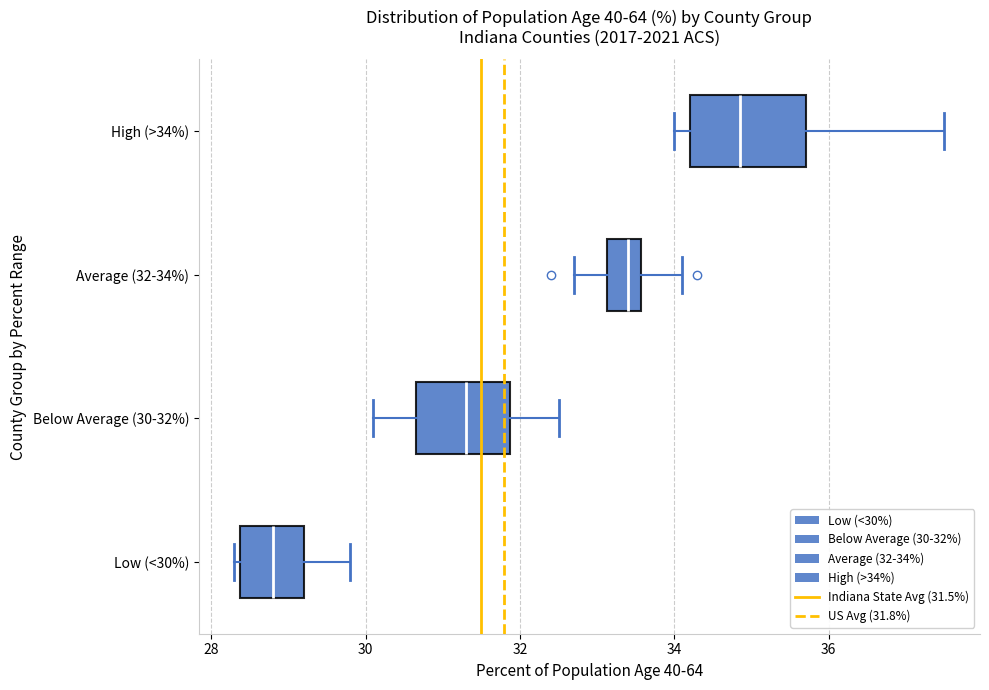

Where does the median line of the box for High (>34%) sit on the x-axis? The values are not printed on the chart, so give them approximately, as read against the axis.

34.8